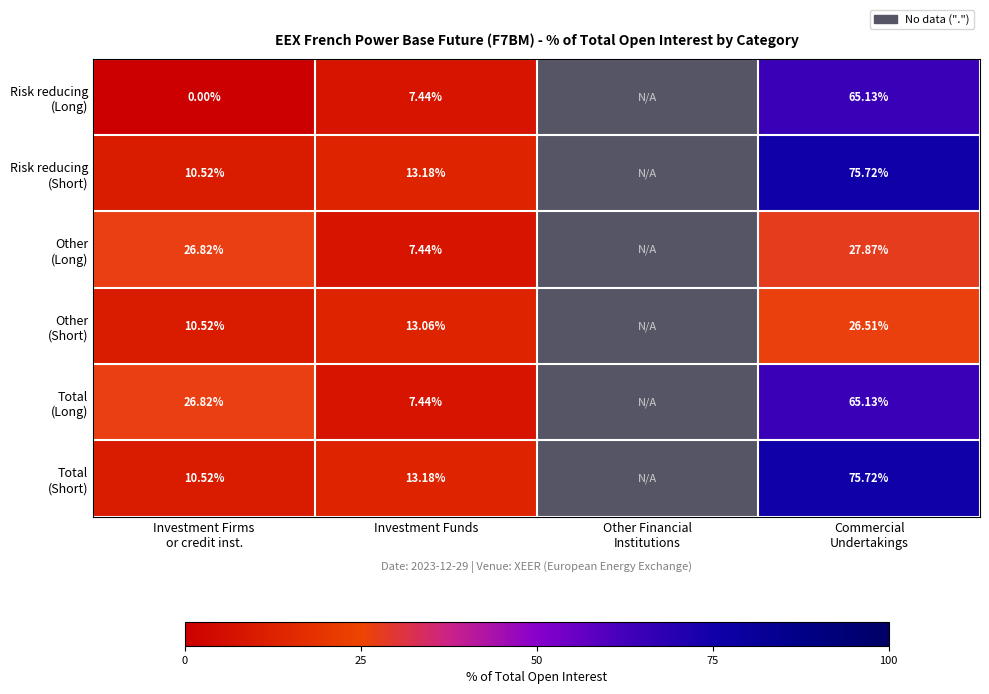

What is the difference between the highest and lowest values at Investment Funds?

5.7